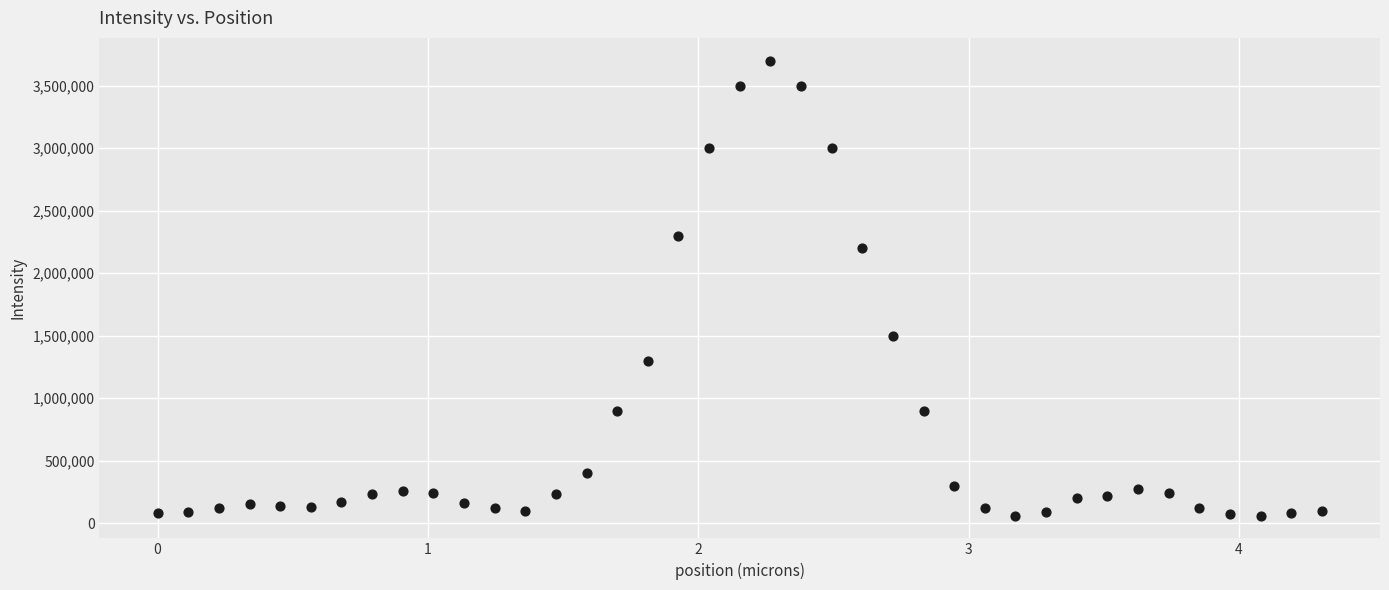

What Y value in the scatter plot is closest to 1880000?

2200000